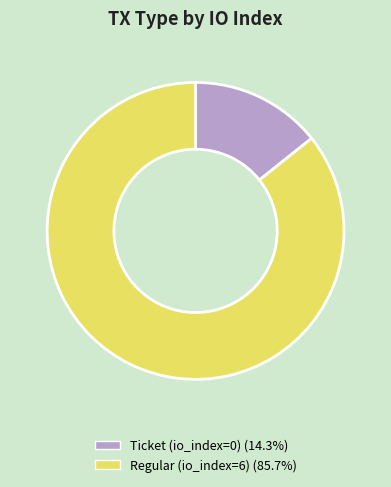

Combined, do Ticket (io_index=0) and Regular (io_index=6) account for over 50%?

Yes